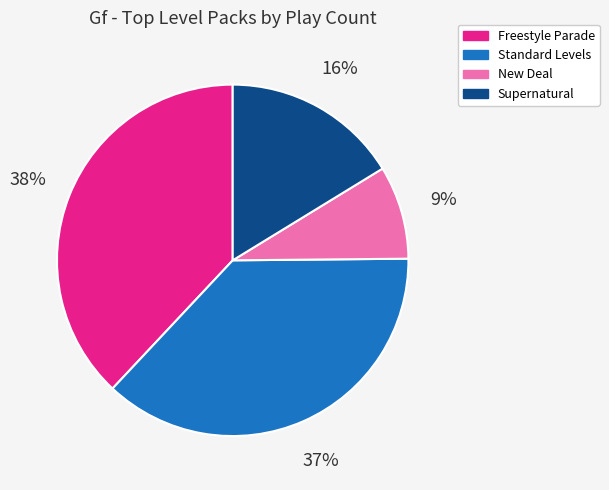

To the nearest percent, what is the difference between the Standard Levels and Supernatural slice percentages?

21%